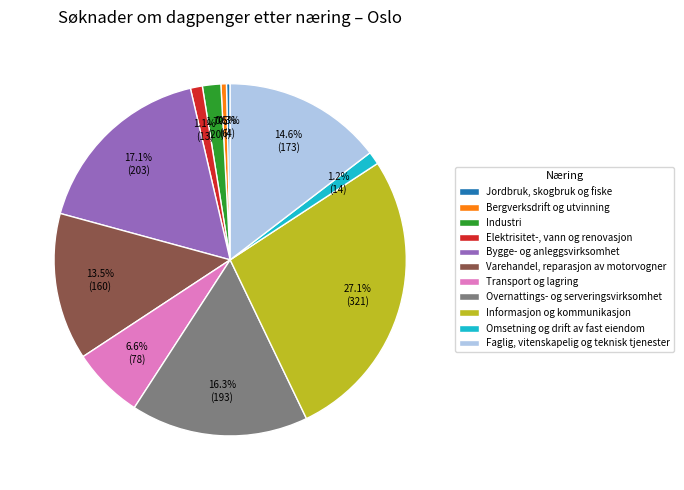

To the nearest percent, what is the average slice percentage?

9%